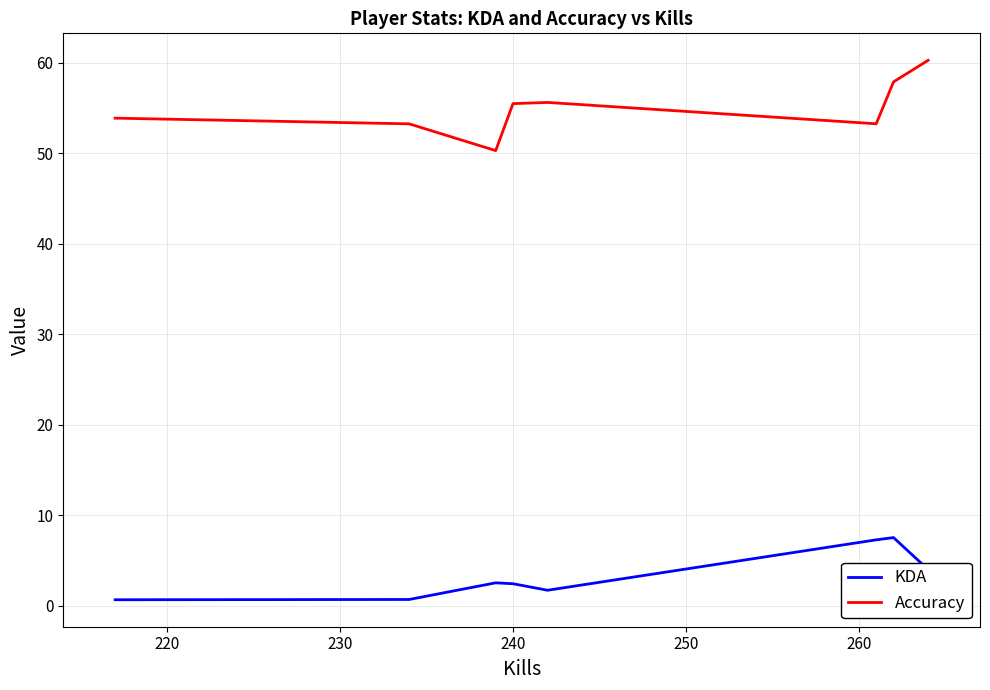

What is the difference between the maximum and minimum values in the Accuracy series?

10.0